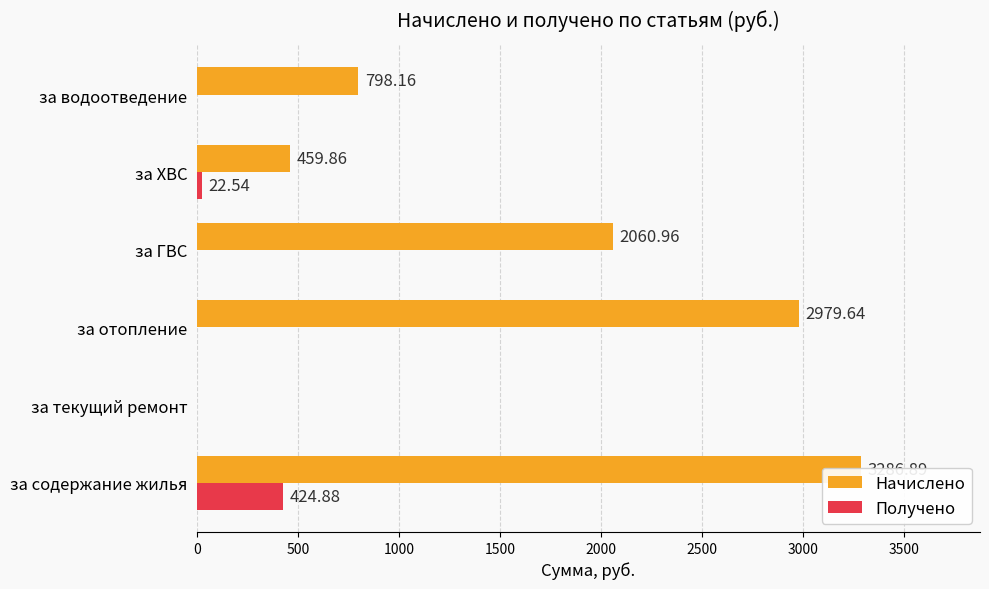

At how many categories does at least one series exceed 2438?

2